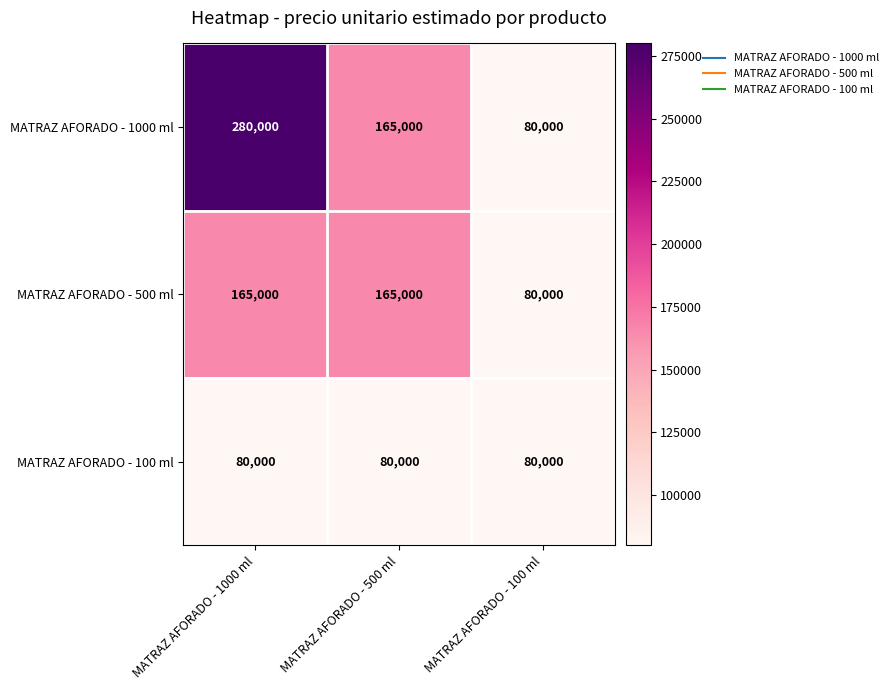

What is the sum of all MATRAZ AFORADO - 100 ml values?

240000